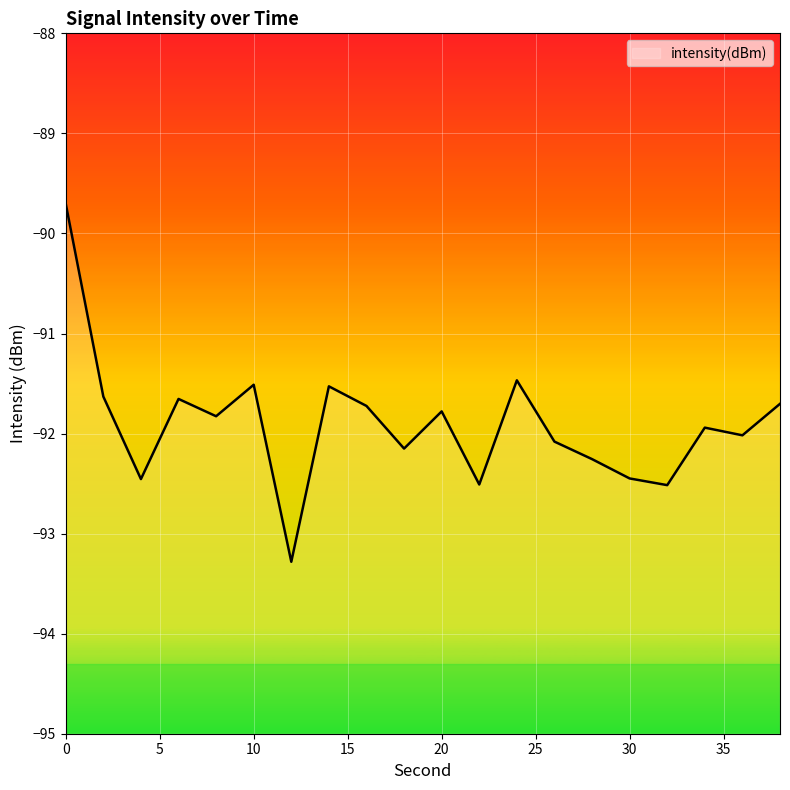

True or false: there are more than 2 points higher than both neighbors.

True